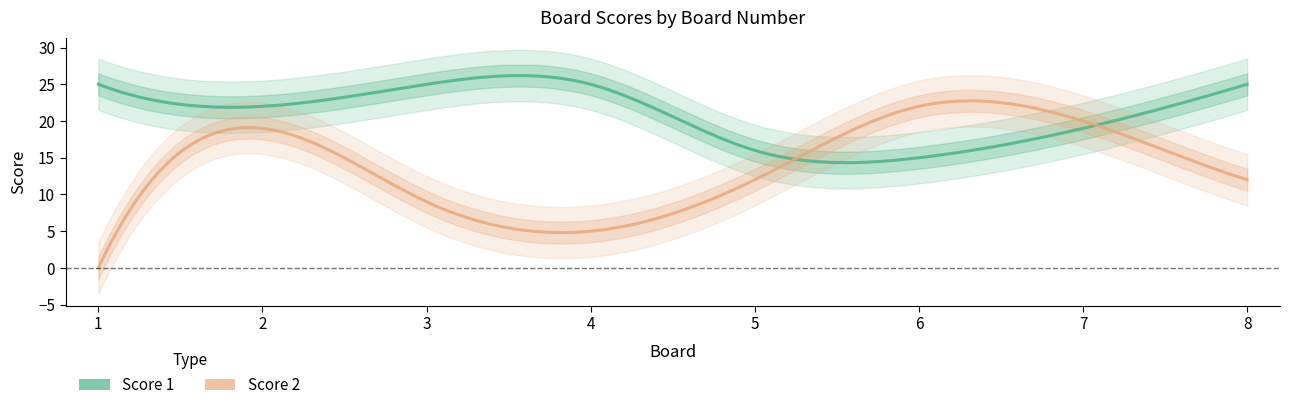

How many values in the Score 2 series are below 12?

3